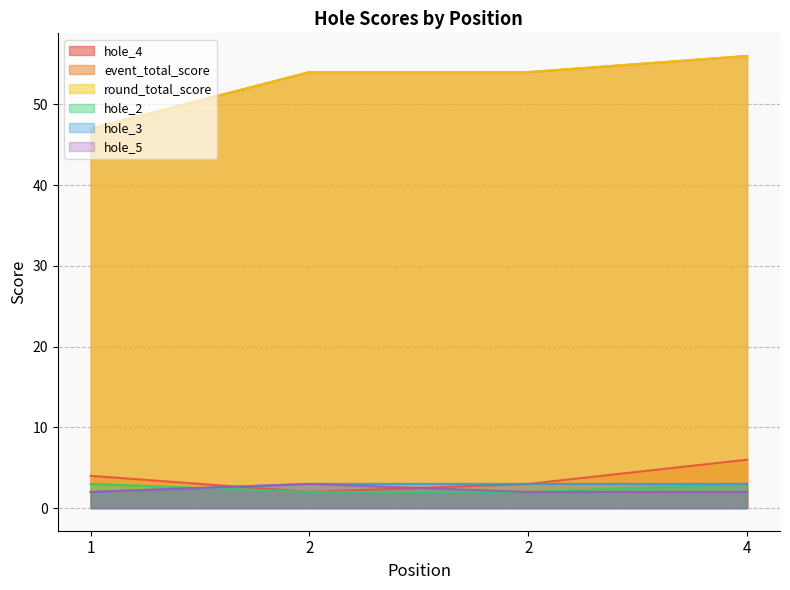

How many data points does each series have?

4